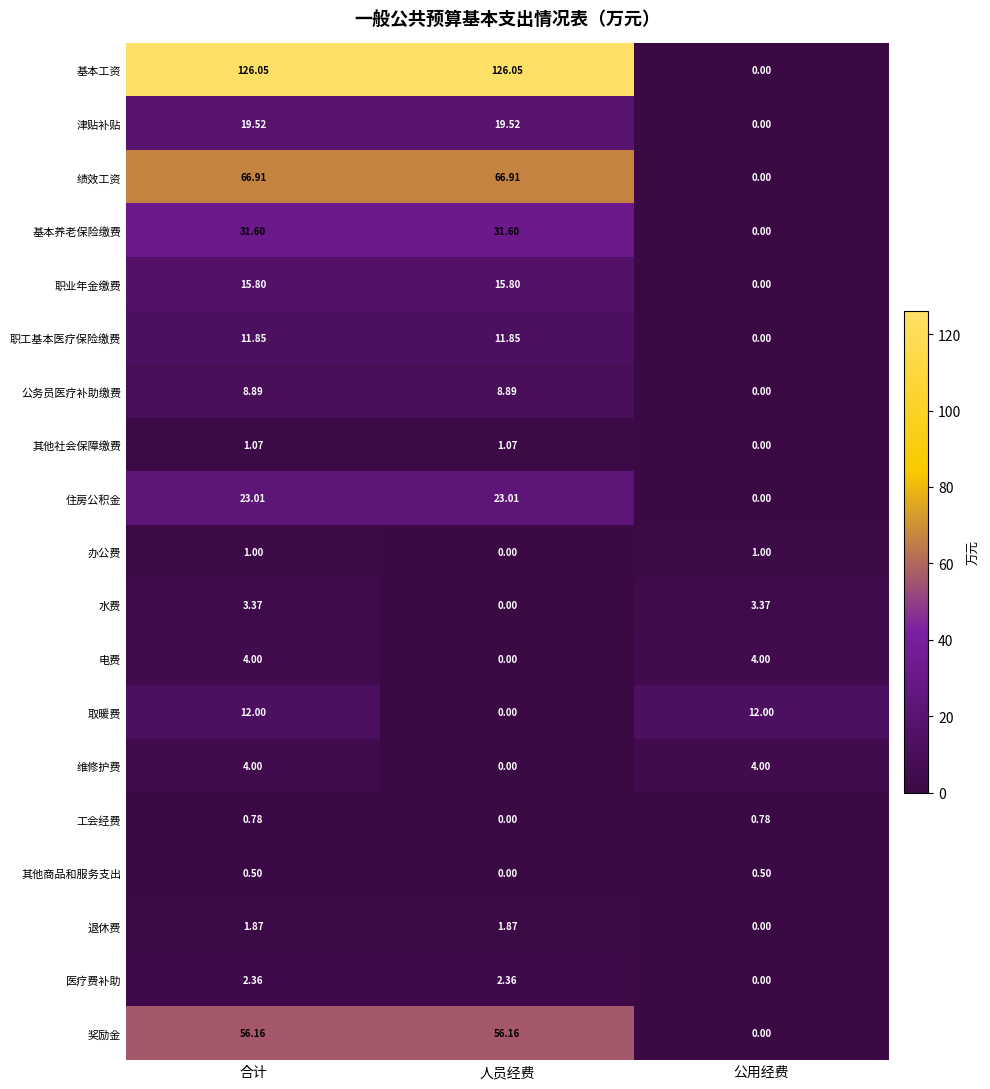

Between 合计 and 公用经费, which series saw the biggest shift?

基本工资